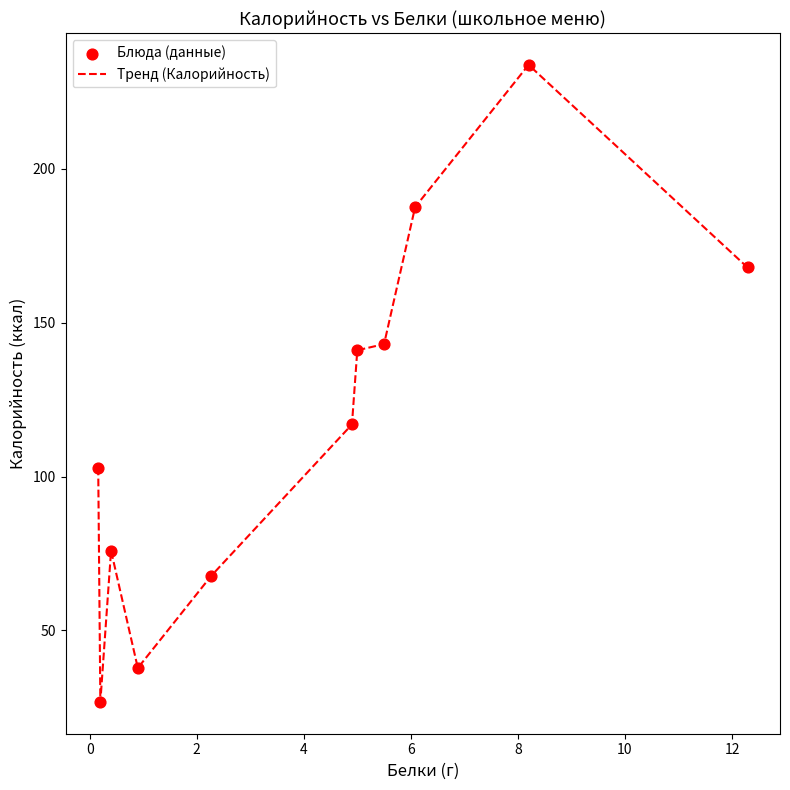

What is the greatest value displayed?

233.7